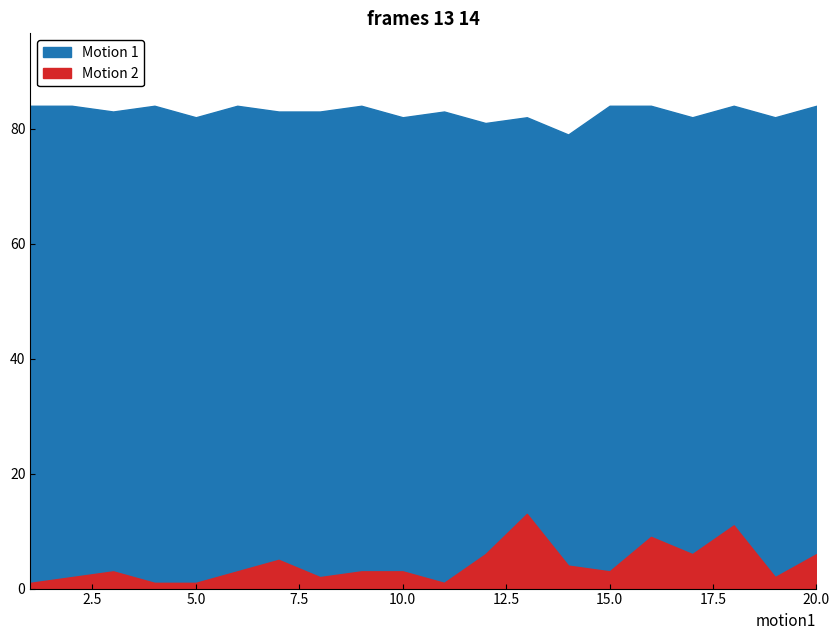

What is the spread (max minus min) of values at 2?

82